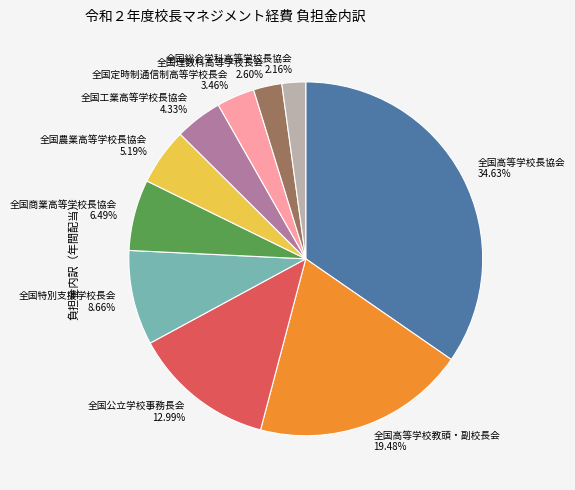

Does 全国高等学校長協会 account for over 50% of the chart?

No